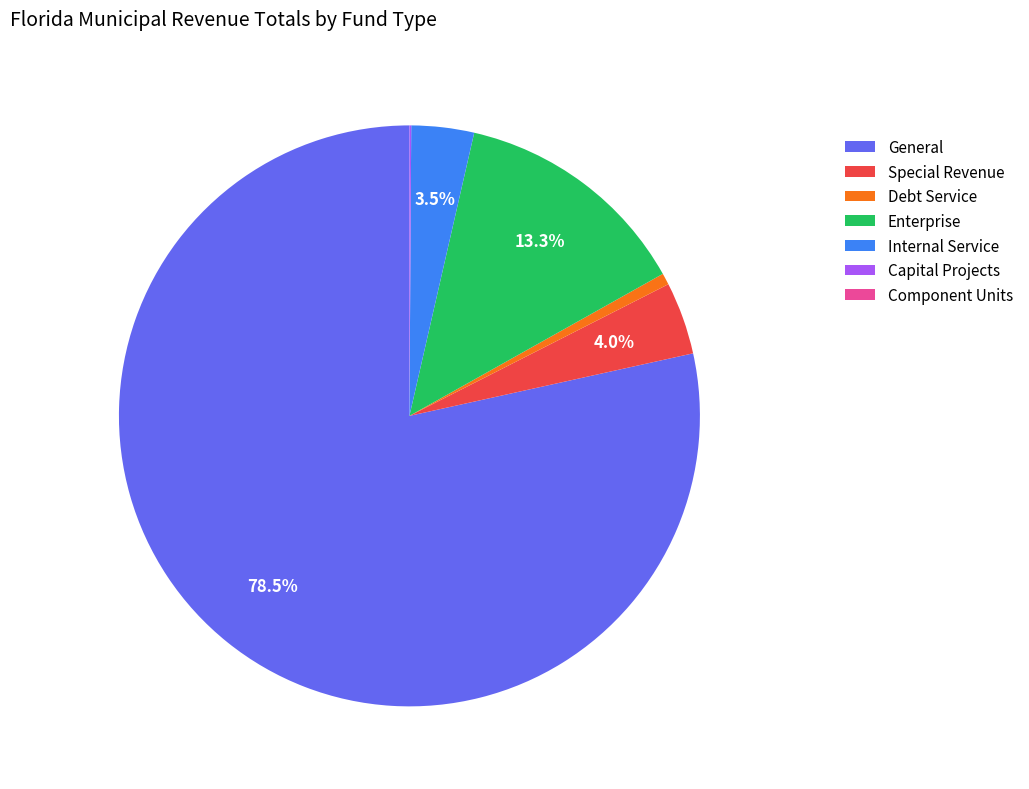

What portion of the pie excludes Enterprise?

86.7%